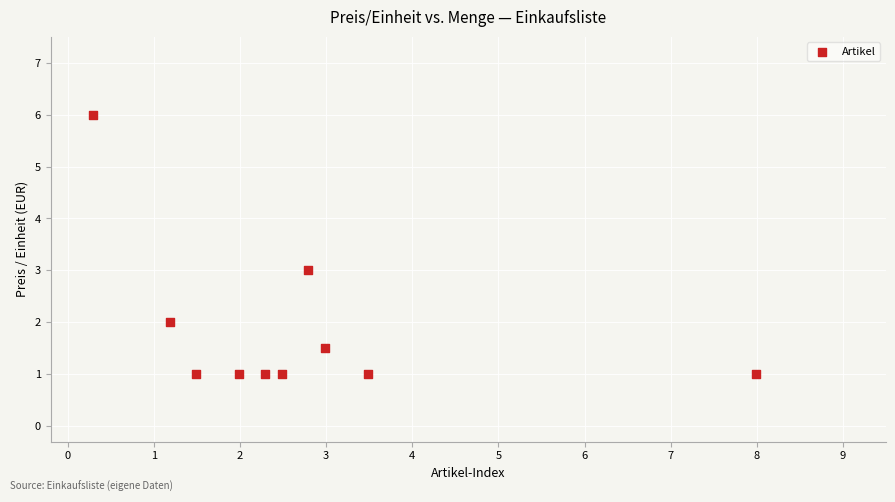

What is the average X value?

2.7